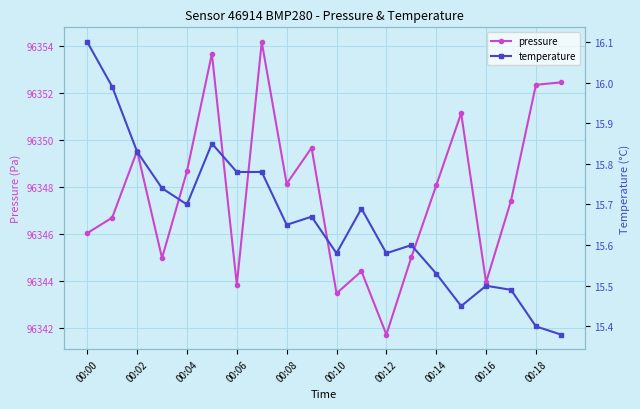

What is the sum of all temperature values?

313.3